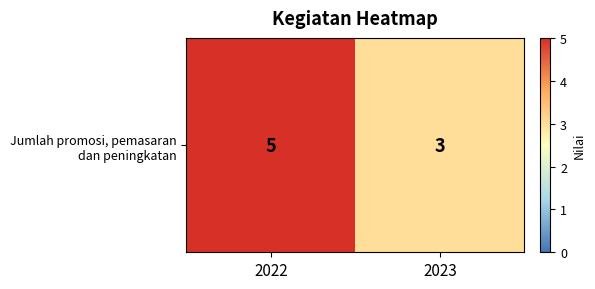

Rank the categories by value from lowest to highest.

2023, 2022